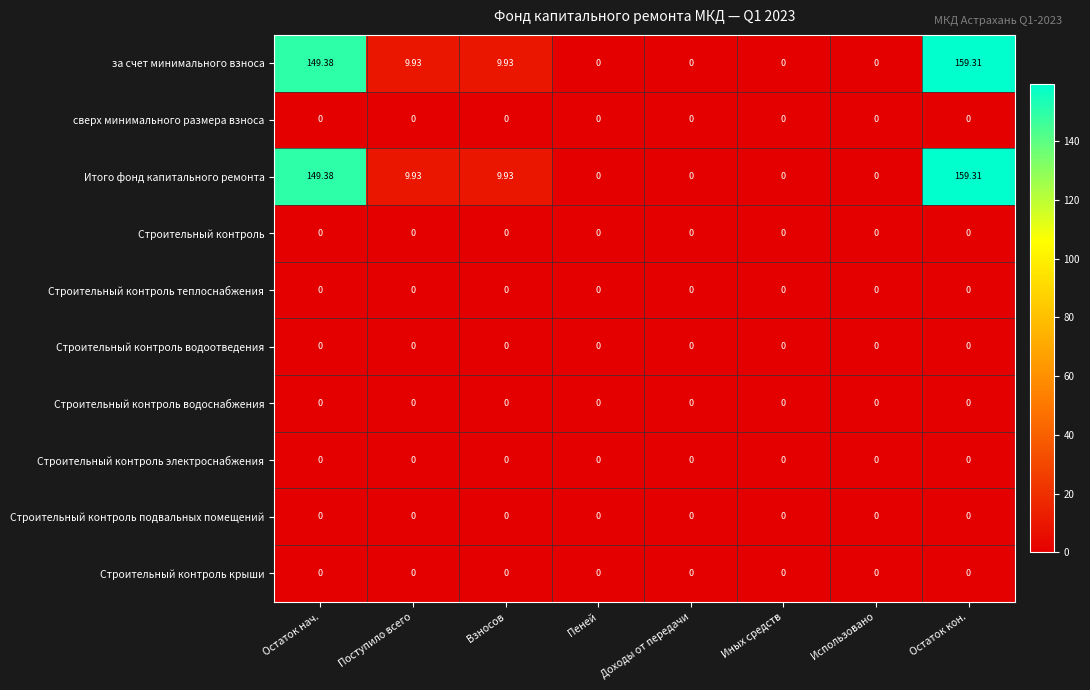

At how many categories does at least one series exceed 94?

2